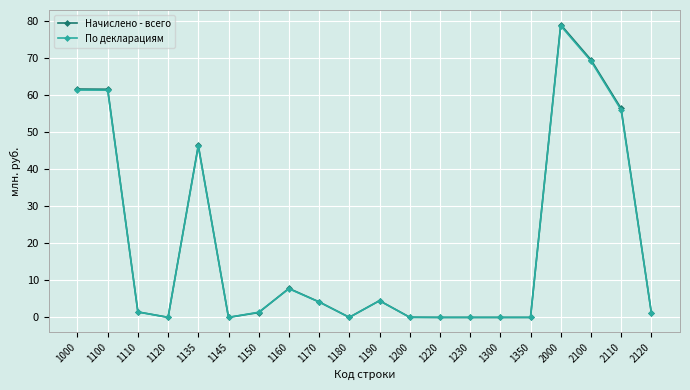

How many lines are shown in the chart?

2